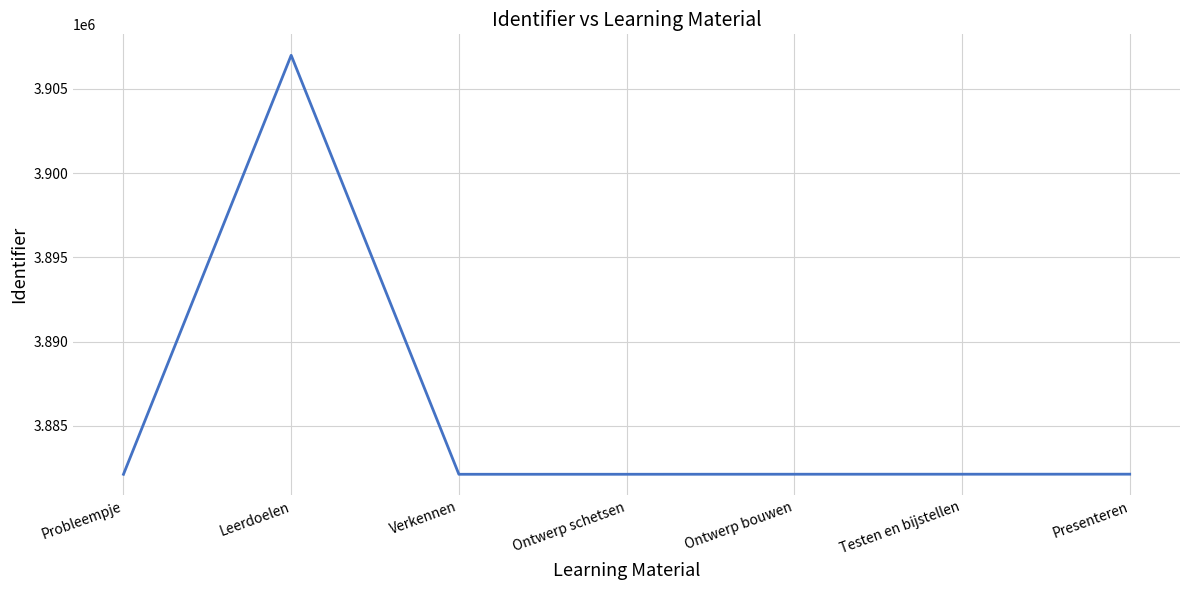

What is the sum of the values at Presenteren and Probleempje?

7764273